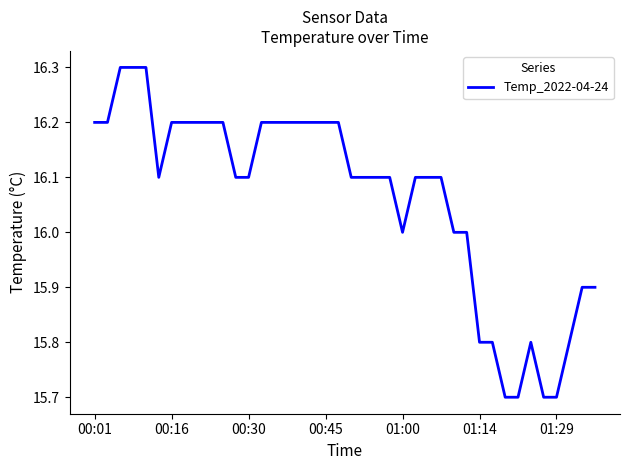

What is the minimum value shown in the chart?

15.7